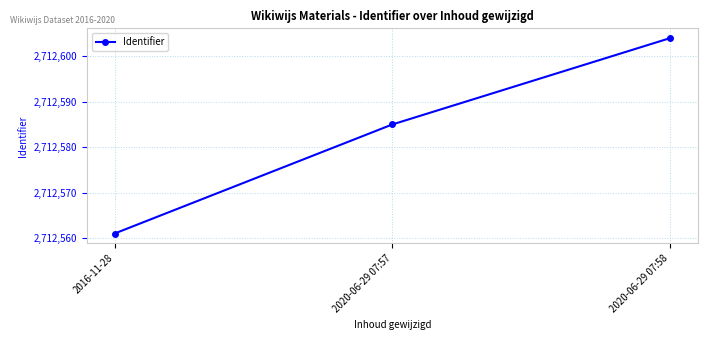

What is the smallest value displayed?

2712561